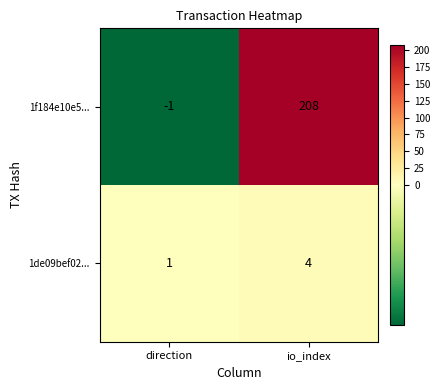

Is it true that 1de09bef02... equals 1 at direction?

True